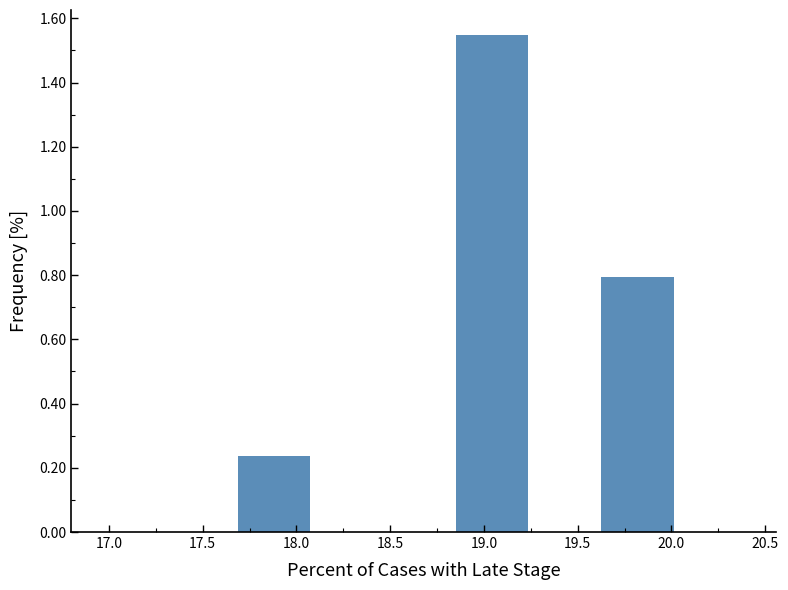

Reading left to right, list every bar in this chart as the range it spans on the x-axis followed by its height. Neither the bar edges nor the heights are printed on the chart, so give them approximately, as read against the axes.

17.30 to 17.70: 0
17.70 to 18.10: 0.24
18.10 to 18.45: 0
18.45 to 18.85: 0
18.85 to 19.25: 1.54
19.25 to 19.65: 0
19.65 to 20.00: 0.80
20.00 to 20.40: 0